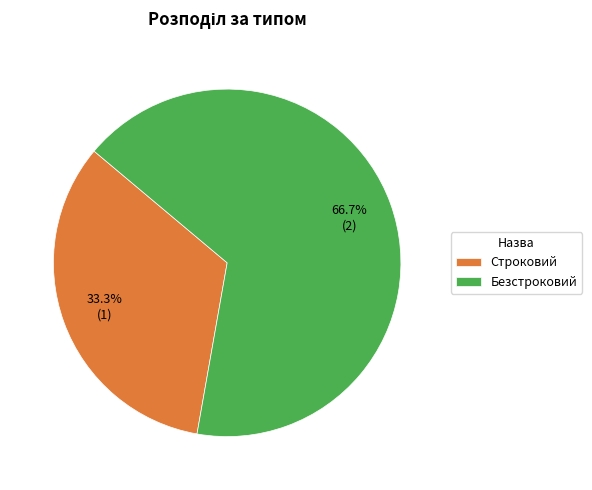

To the nearest percent, what is the difference between the largest and smallest slice percentages?

33%